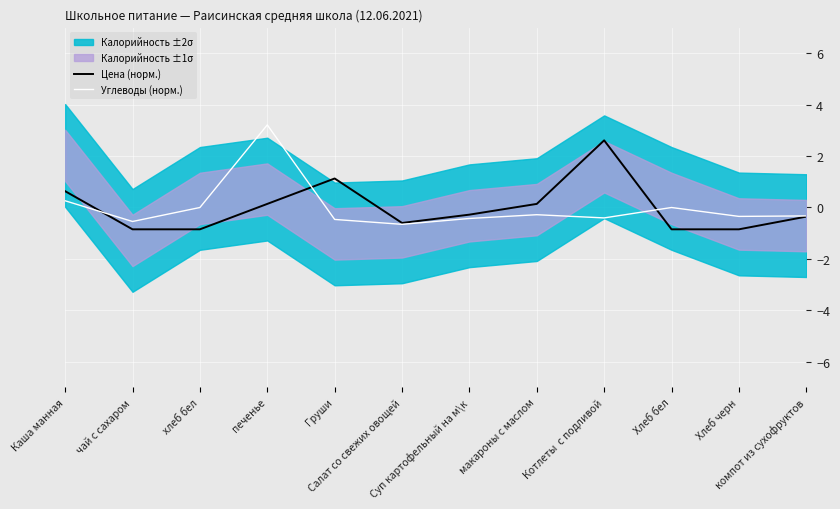

Rank the series by their average value, from lowest to highest.

Углеводы (норм.), Цена (норм.)